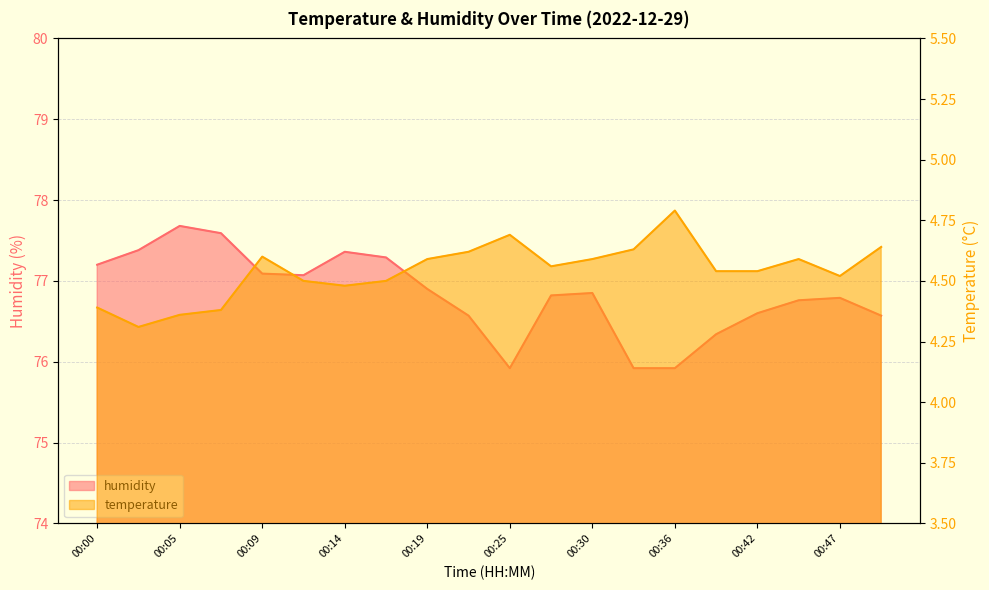

At which category is the sum across all series the highest?

00:05